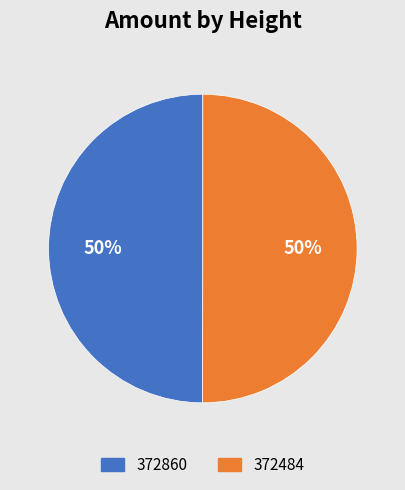

The 372484 slice represents 50% of the pie. True or false?

True